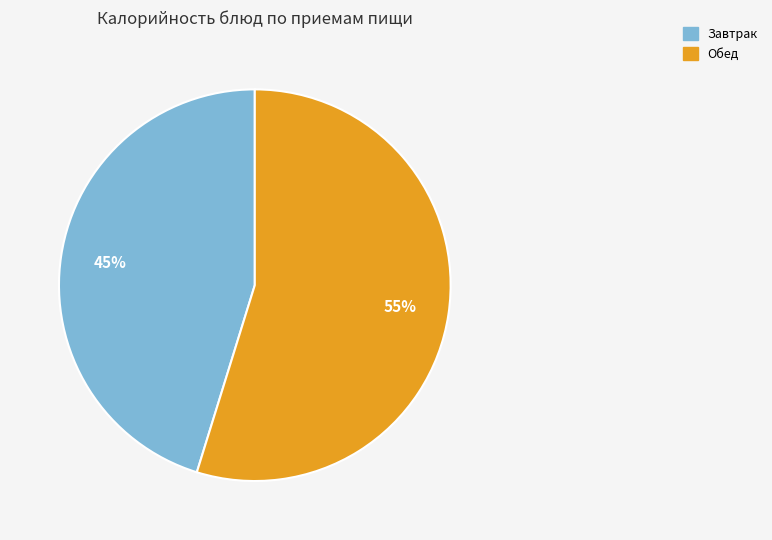

To the nearest percent, what portion does Обед represent?

55%